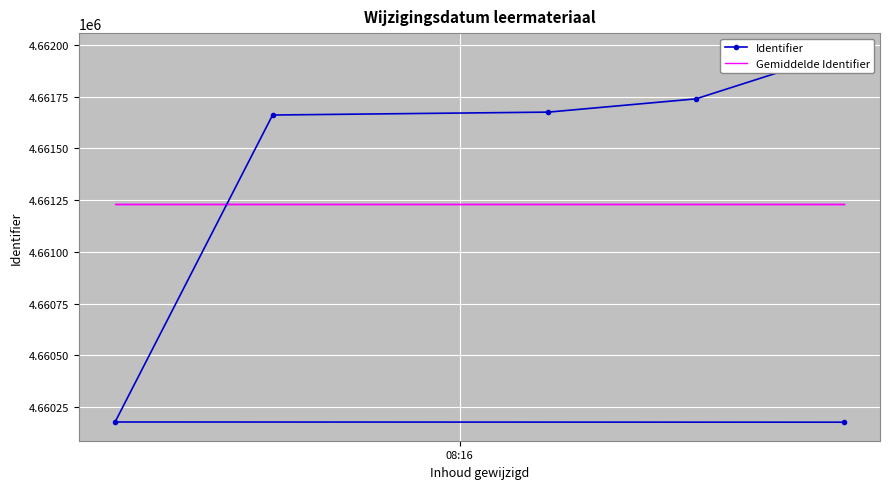

At 08:16, list the series in order from smallest to largest.

Identifier, Gemiddelde Identifier